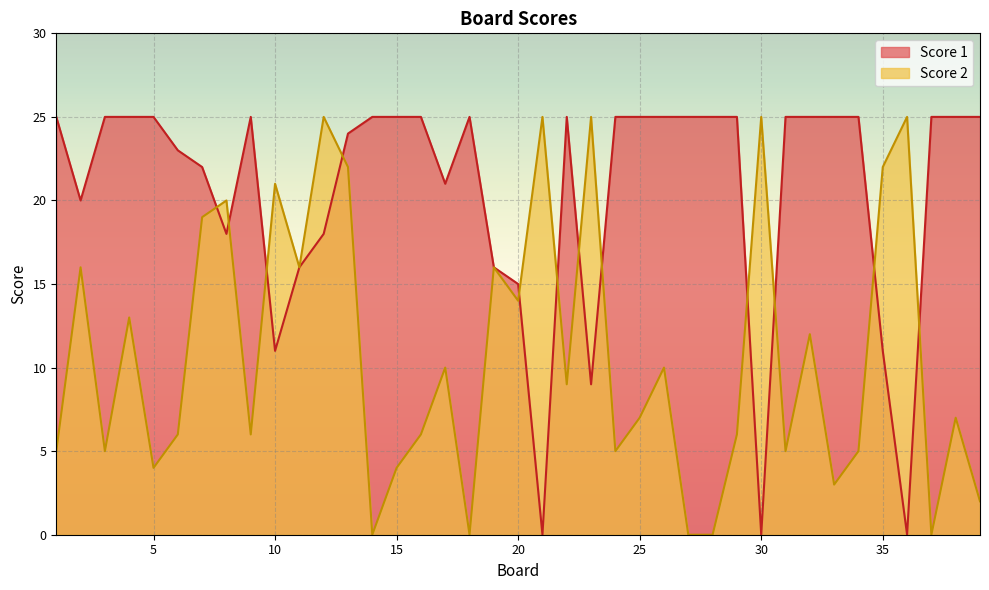

True or false: Score 1 has a value of 14 at 23.

False